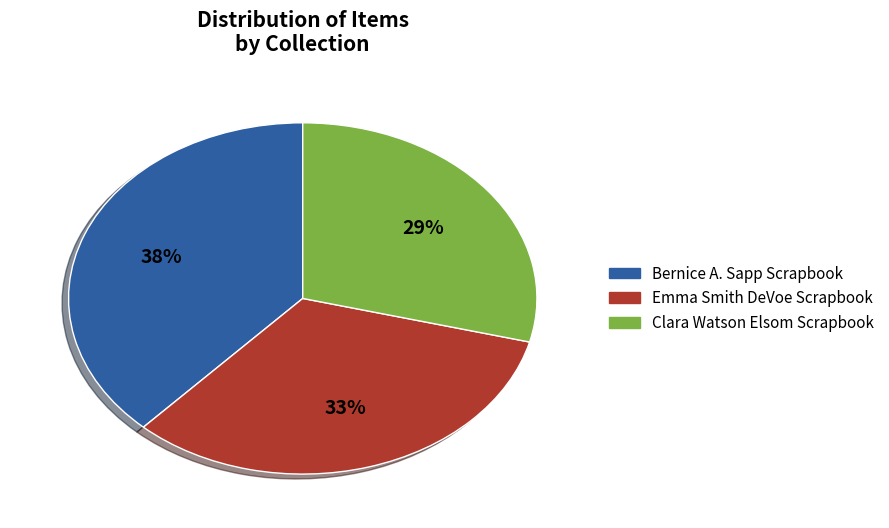

To the nearest percent, what is the average slice percentage?

33%